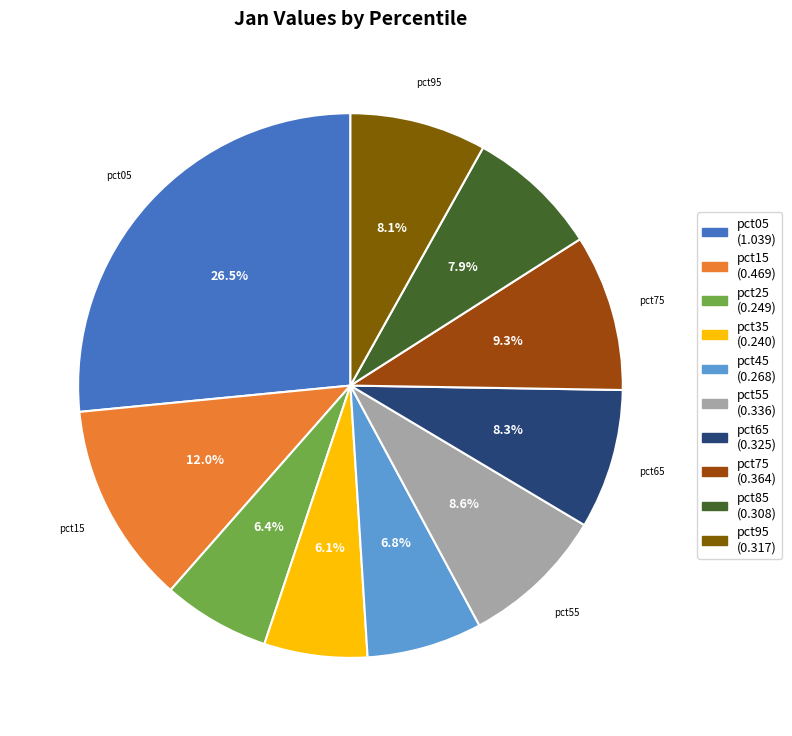

Is there a majority slice in this chart?

No